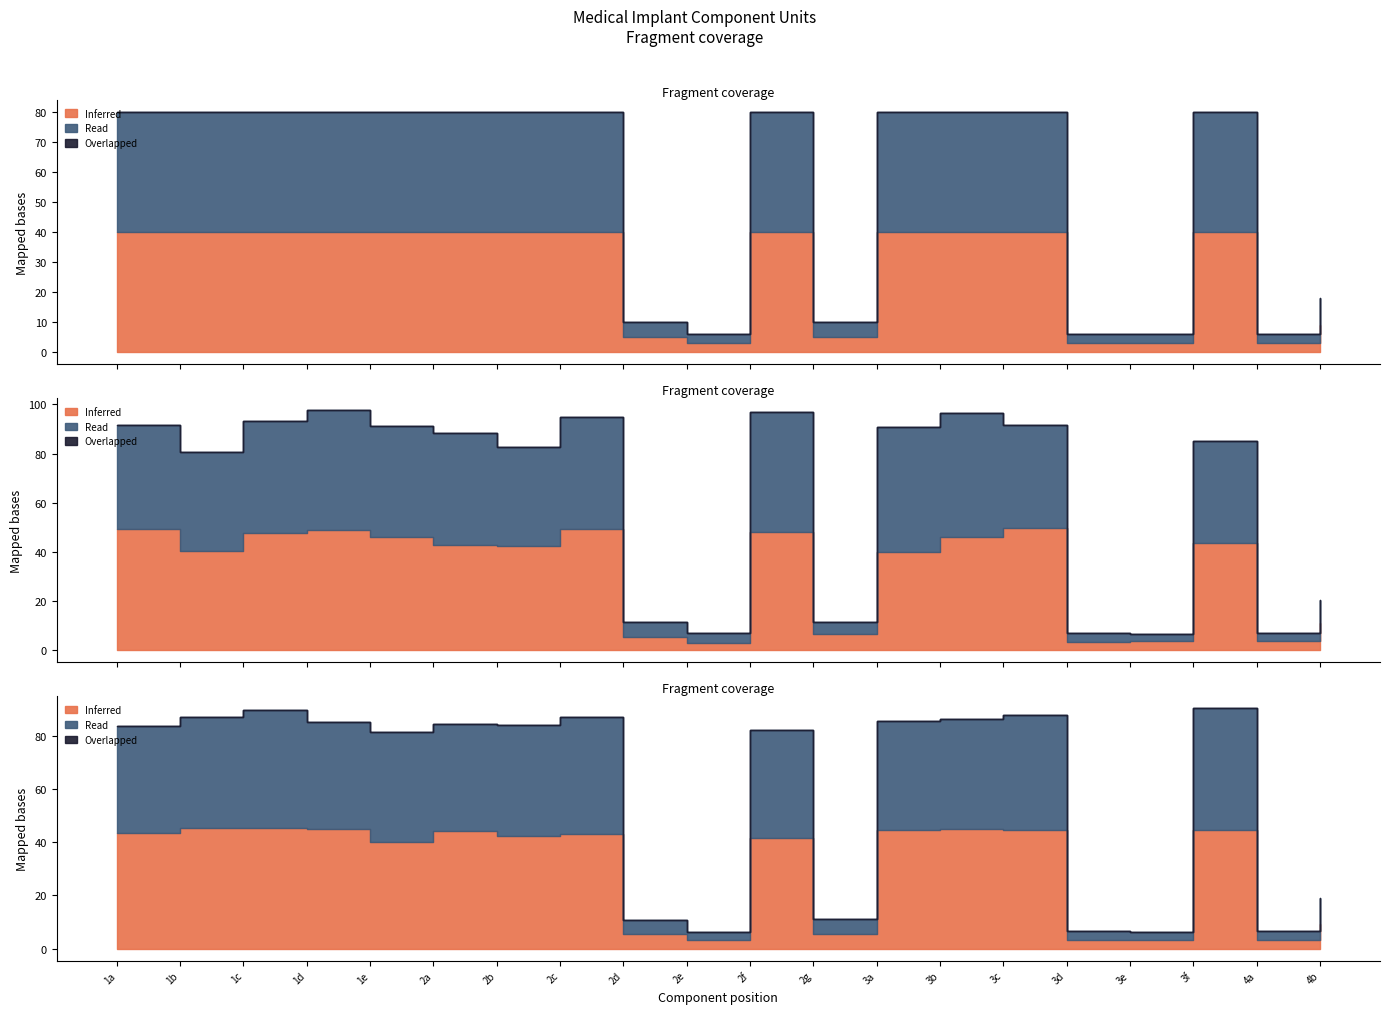

What is the difference between the maximum and second lowest values in the Inferred series?

37